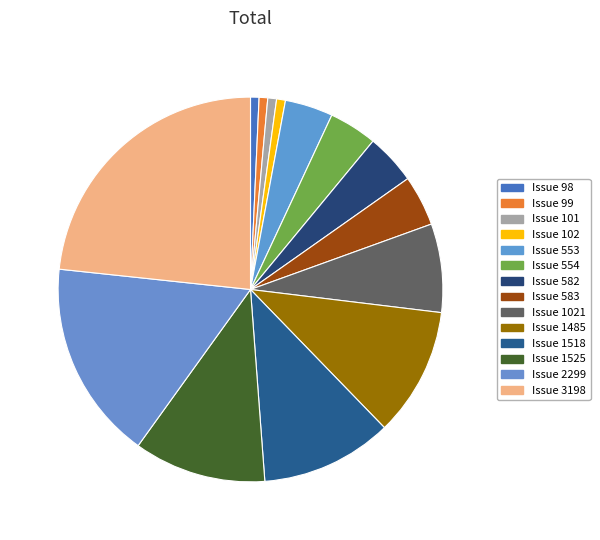

How many segments does this pie chart have?

14